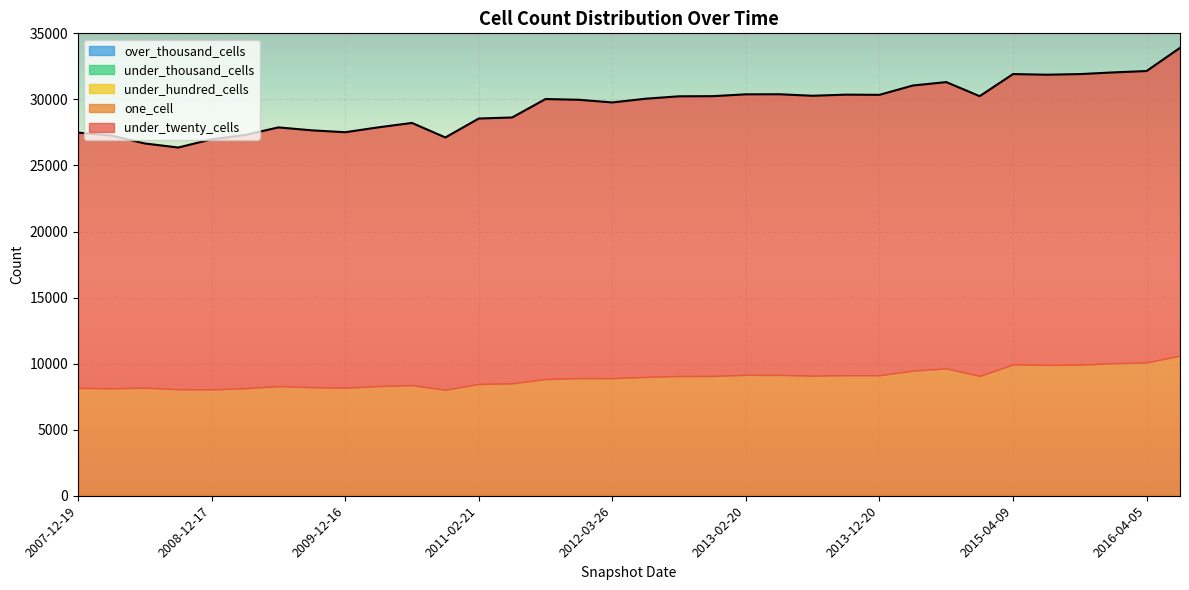

What is the value of the under_twenty_cells point at the 8th from the left?

19443